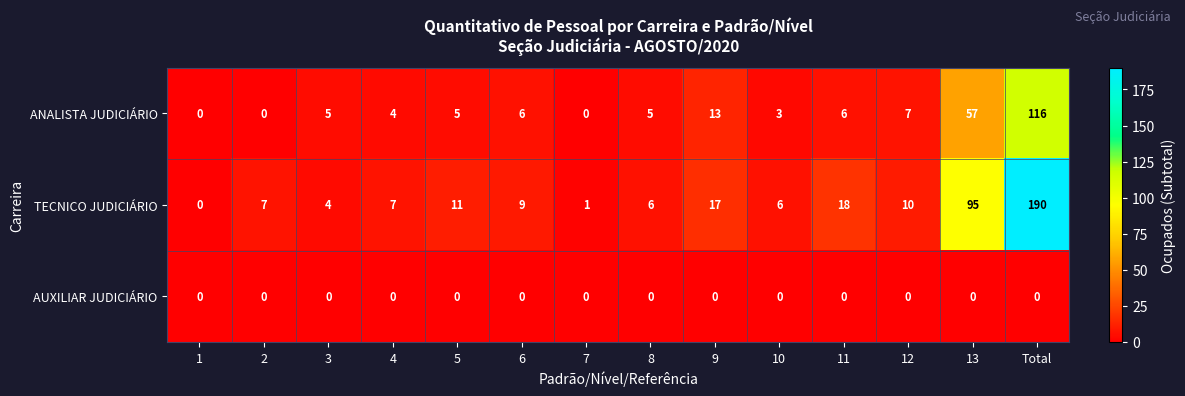

What is the difference between the maximum and minimum values in the ANALISTA JUDICIÁRIO series?

116